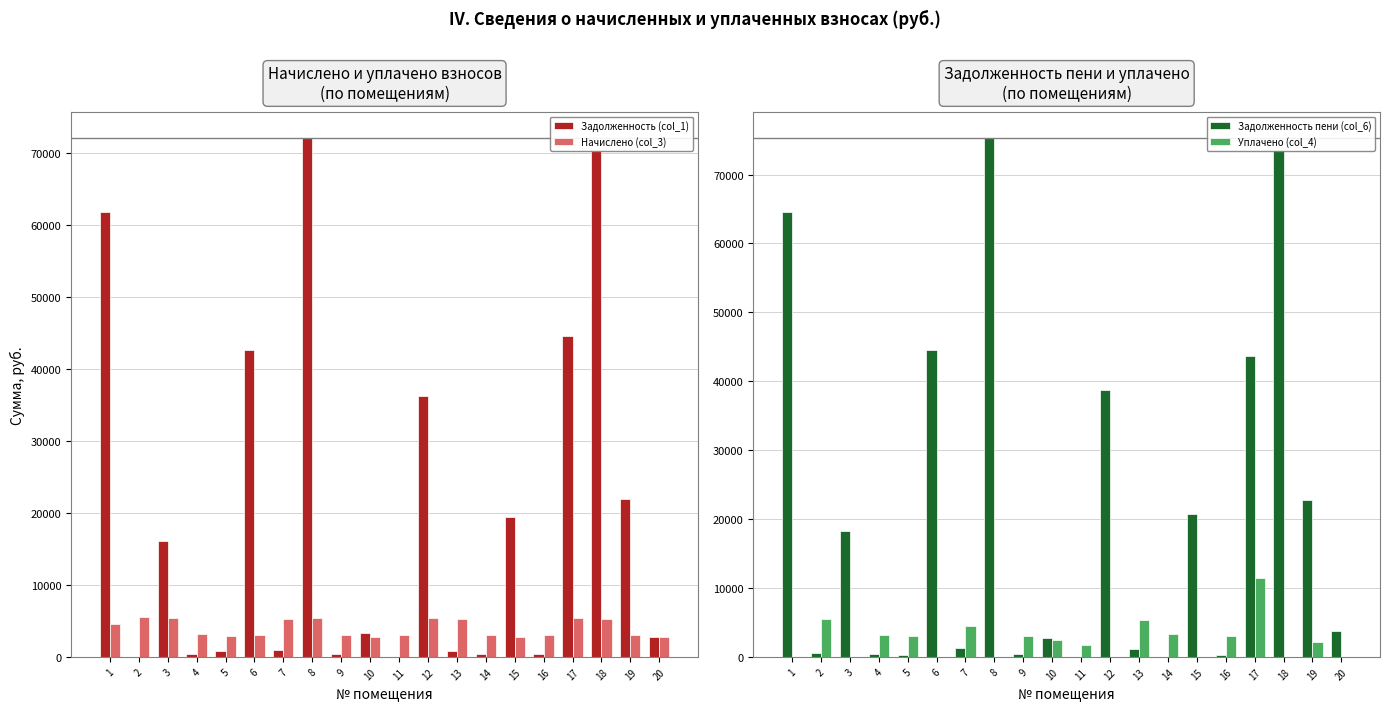

How many series are shown in this chart?

4